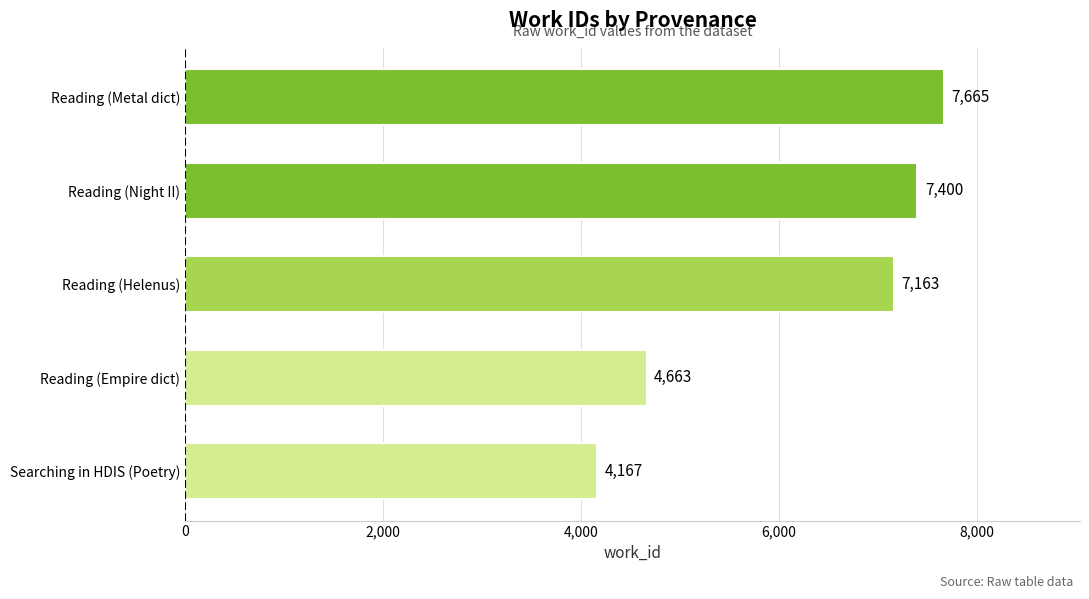

Which label corresponds to the largest value in the chart?

Reading (Metal dict)